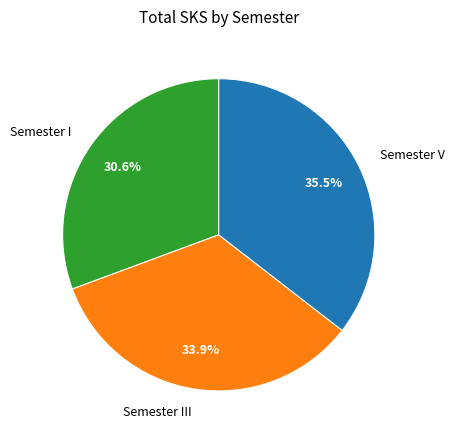

To the nearest percent, what portion does Semester III represent?

34%